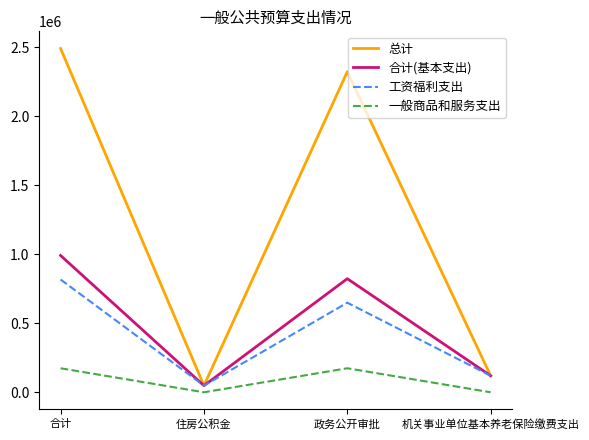

What is the highest value of the 合计(基本支出) series?

991157.8